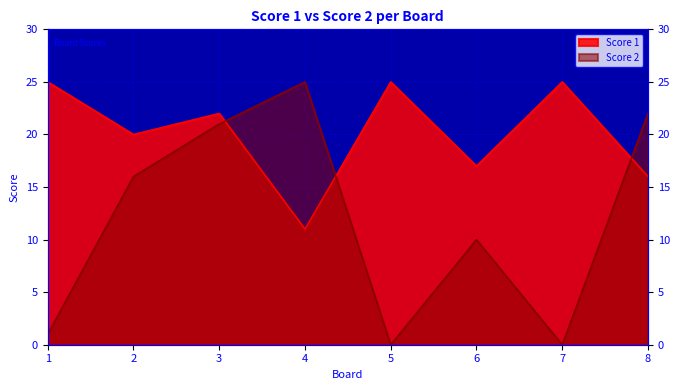

What is the average value of the Score 1 series?

20